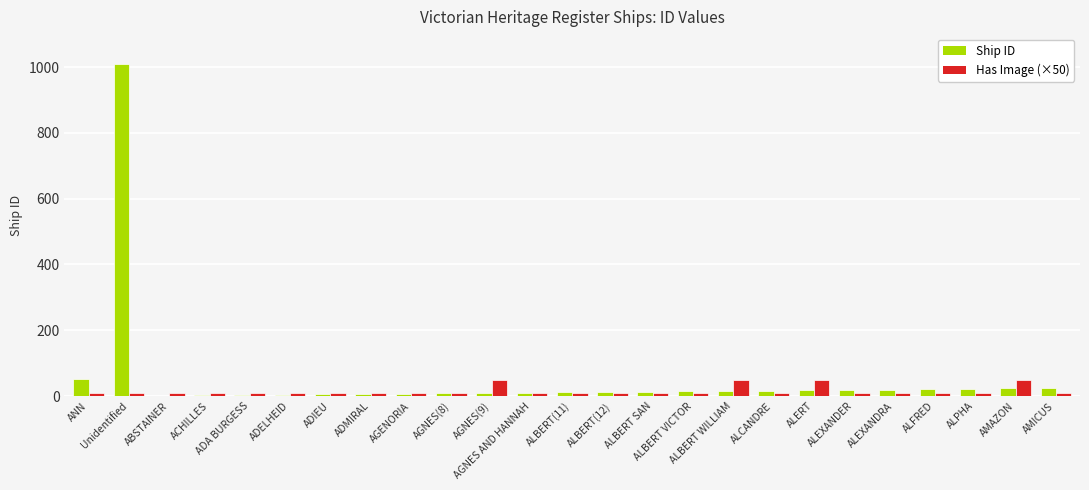

Which category has the highest value across all series?

Unidentified